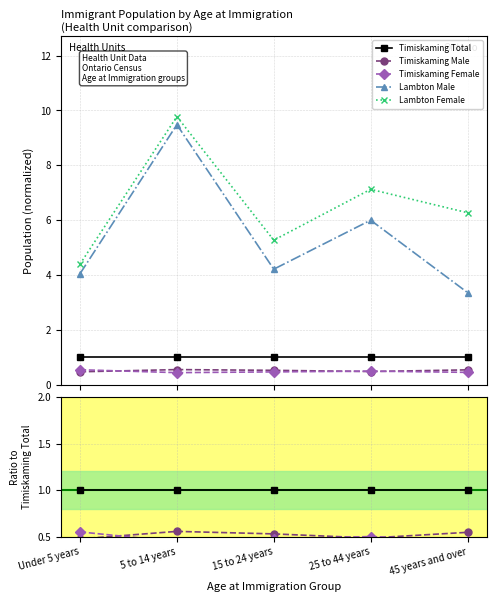

True or false: Lambton Male has a value of 6.0 at 25 to 44 years.

True